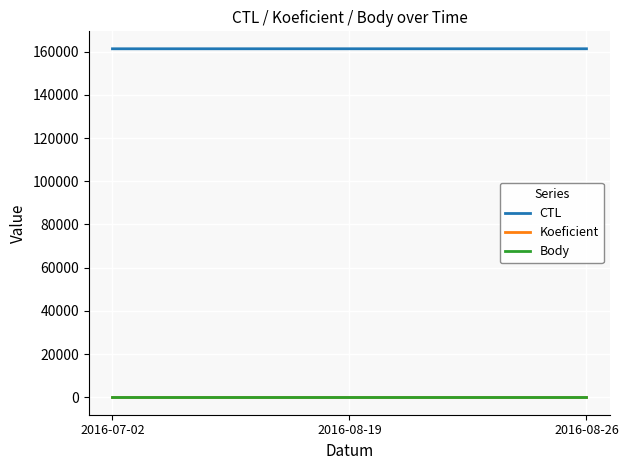

Reading right to left, list all the values displayed in this chart.

CTL: 2016-08-26=161334	2016-08-19=161330	2016-07-02=161324
Koeficient: 2016-08-26=12	2016-08-19=12	2016-07-02=12
Body: 2016-08-26=12	2016-08-19=12	2016-07-02=12